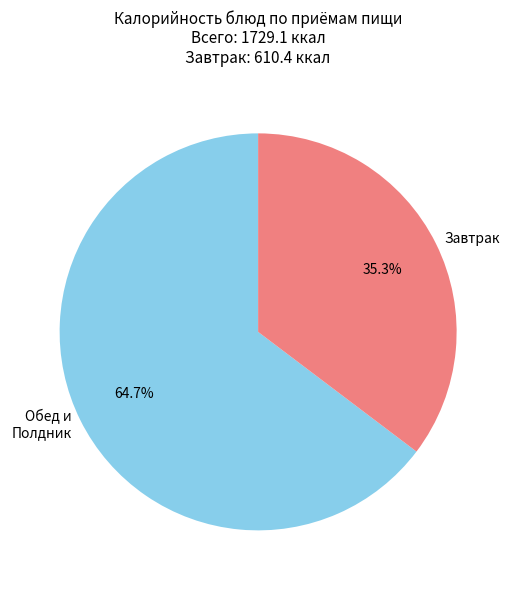

How much of the chart is everything except Обед и Полдник?

35.3%